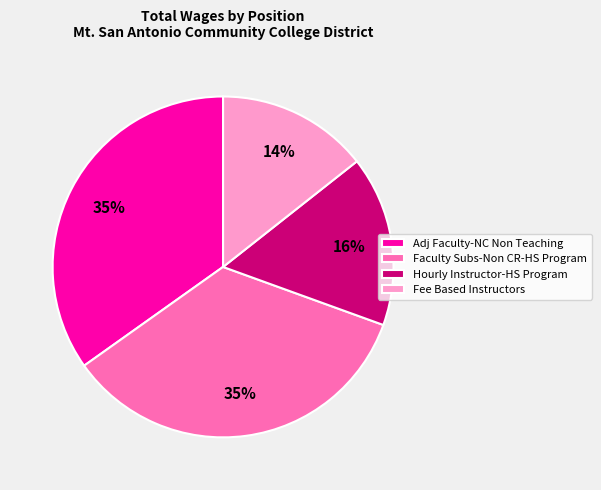

How many segments does this pie chart have?

4